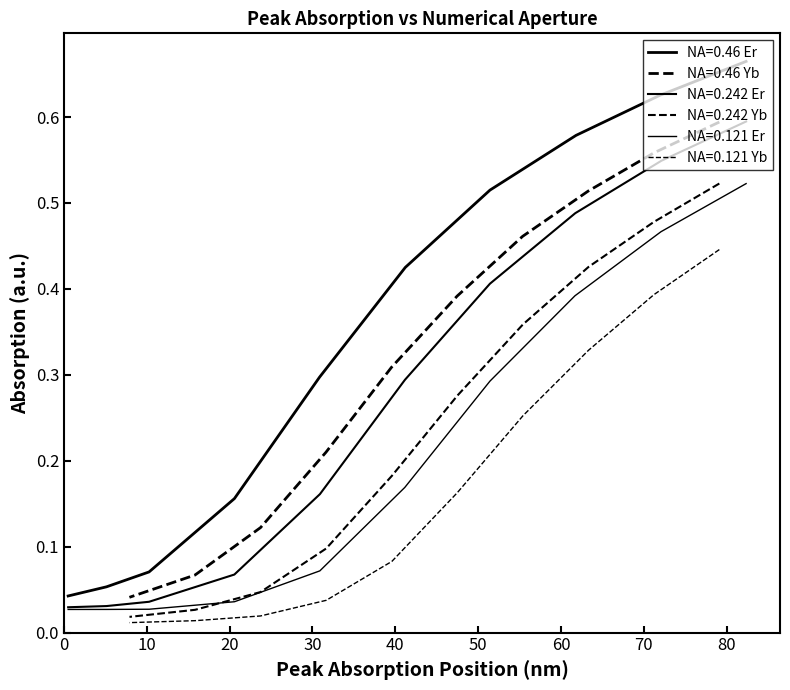

Rank the series by their maximum value, from lowest to highest.

NA=0.121 Yb, NA=0.121 Er, NA=0.242 Yb, NA=0.46 Yb, NA=0.242 Er, NA=0.46 Er